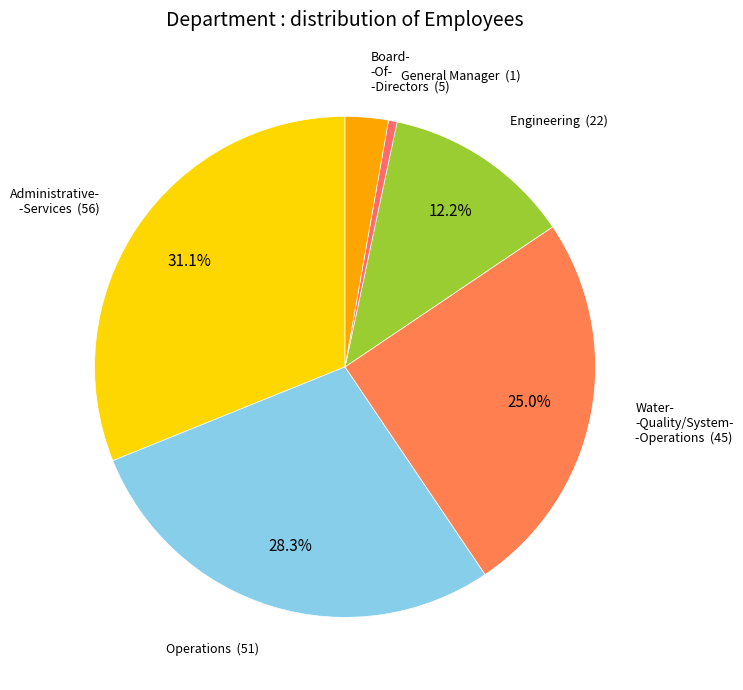

Count the number of slices in the pie.

6